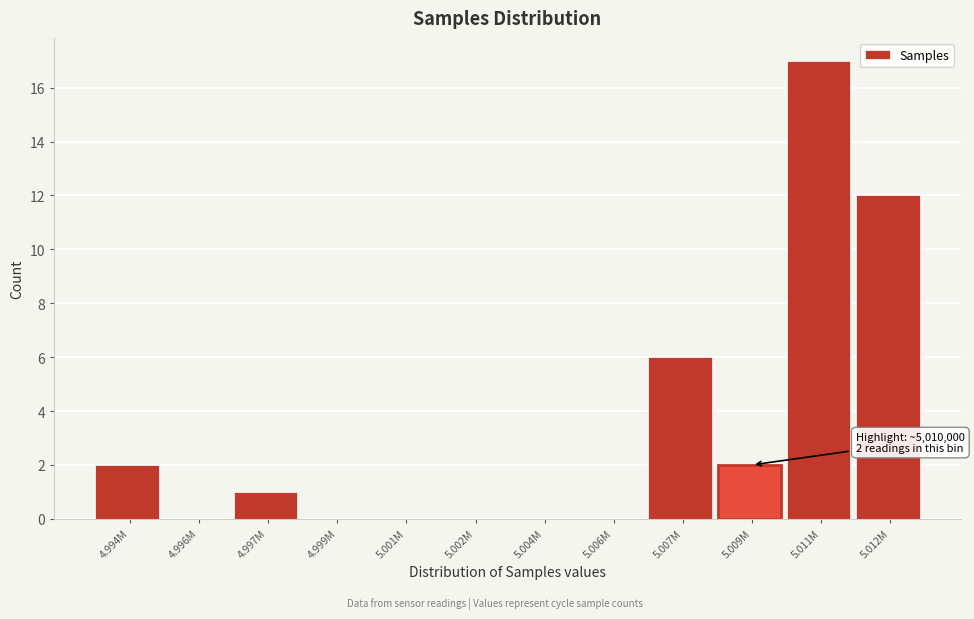

Reading right to left, list all the values displayed in this chart.

5.012M=12	5.011M=17	5.009M=2	5.007M=6	5.006M=0	5.004M=0	5.002M=0	5.001M=0	4.999M=0	4.997M=1	4.996M=0	4.994M=2